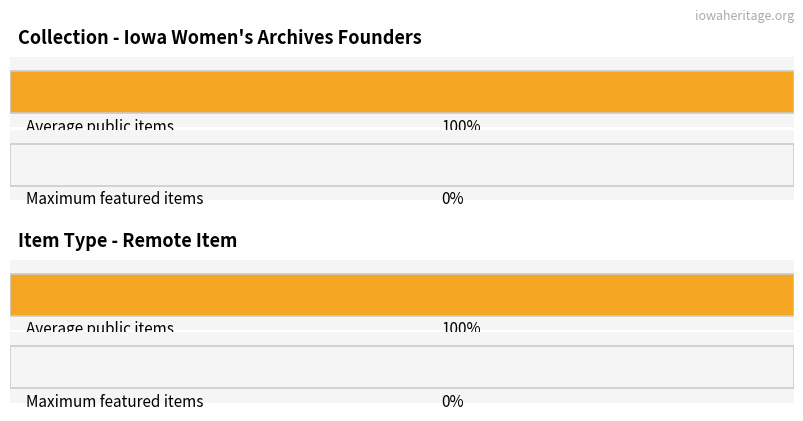

Between Iowa Women's Archives Founders and Iowa Women's Archives Founders, which is larger?

Iowa Women's Archives Founders